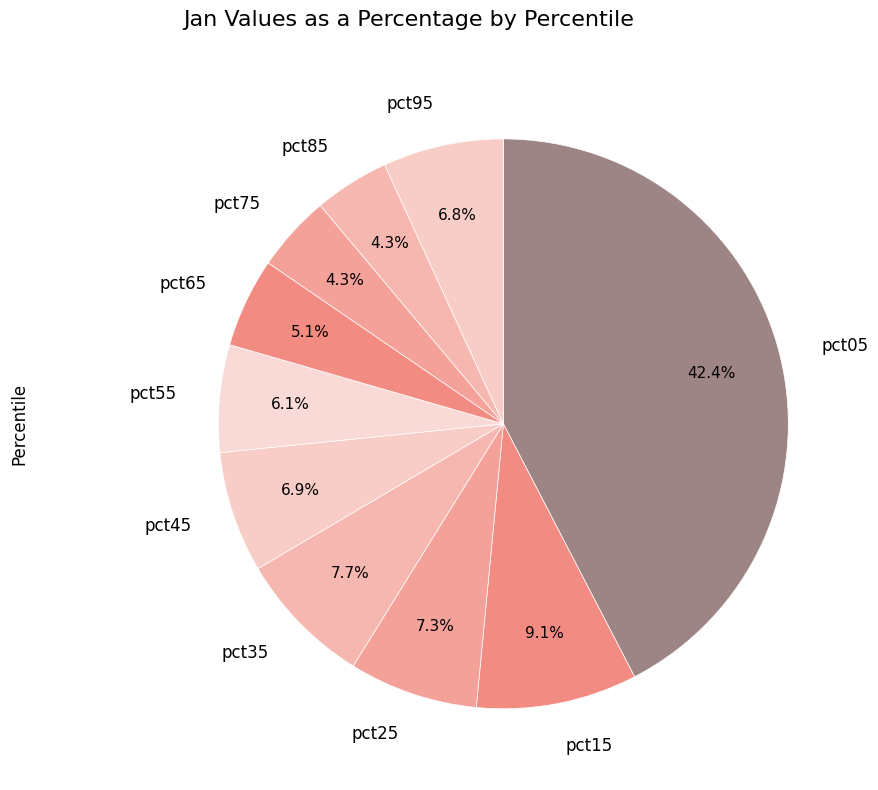

How many slices are in this pie chart?

10